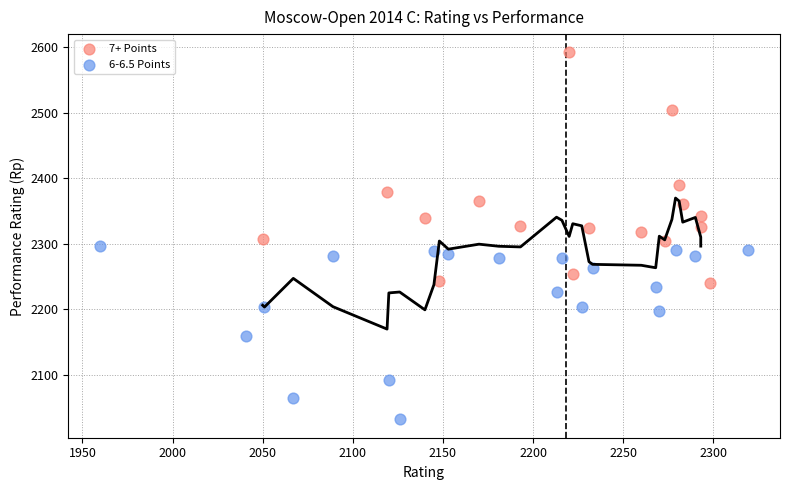

Which series contains the highest Y value?

7+ Points